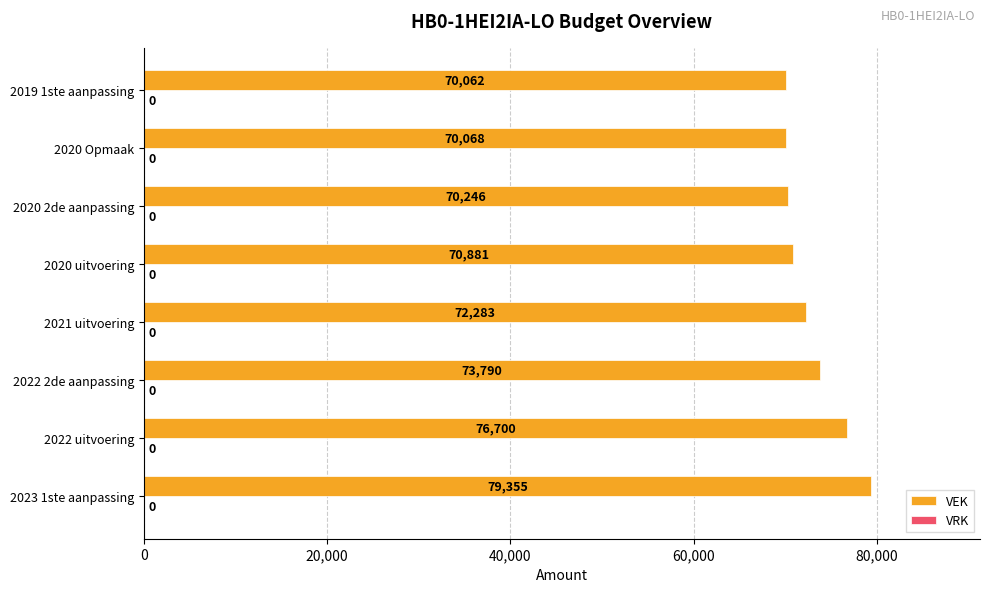

Which has a higher value, 2019 1ste aanpassing or 2020 2de aanpassing?

2020 2de aanpassing